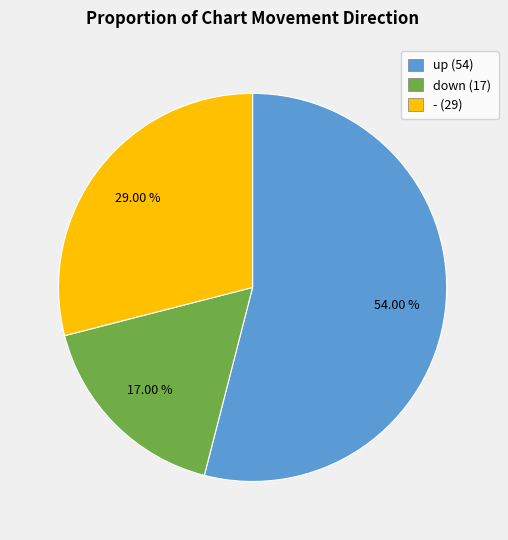

To the nearest percent, what is the average slice percentage?

33%